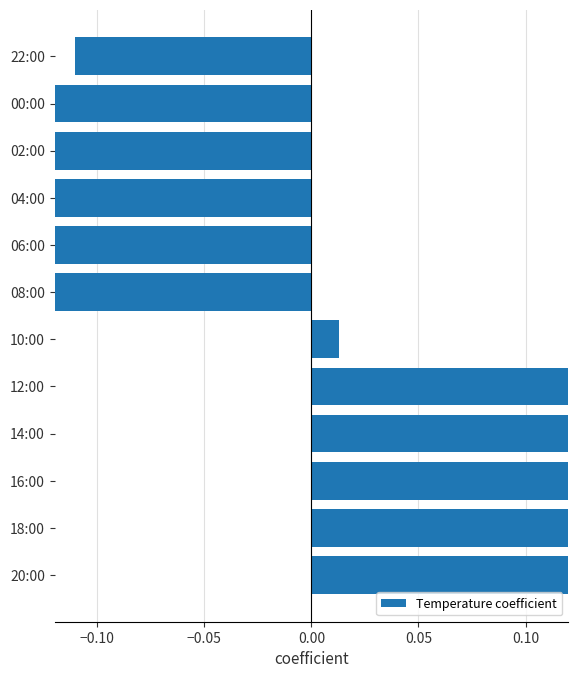

What is the difference between the maximum and minimum values?

0.5